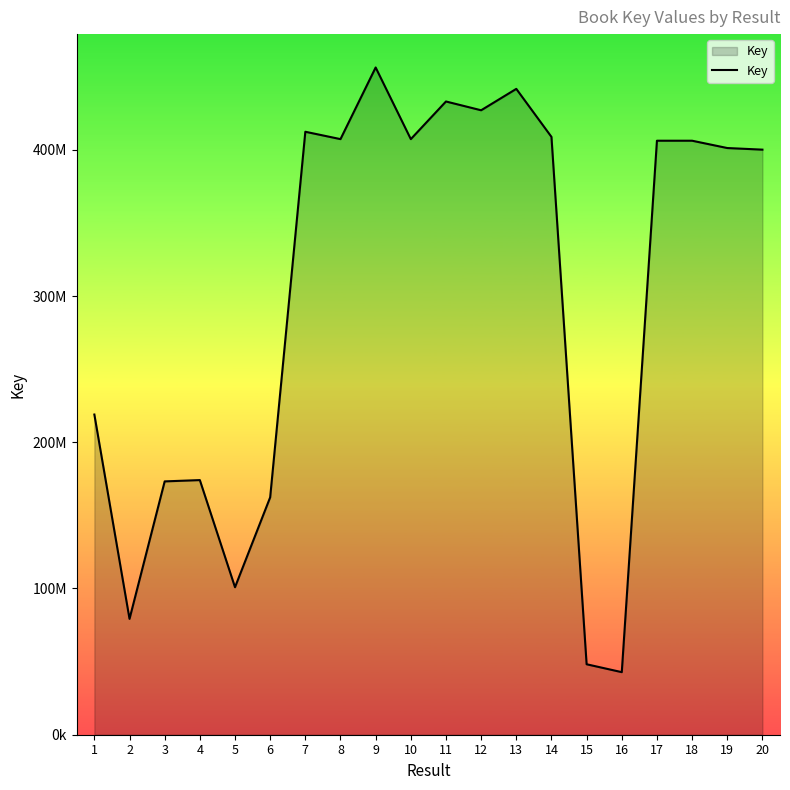

Reading left to right, extract all data points from this chart.

1=218948328	2=79222873	3=173237234	4=174124483	5=100861926	6=162322272	7=412325254	8=407286897	9=456279786	10=407286439	11=433023662	12=427017470	13=441651322	14=408816363	15=48183616	16=42789324	17=406193024	18=406196699	19=401193972	20=400090001